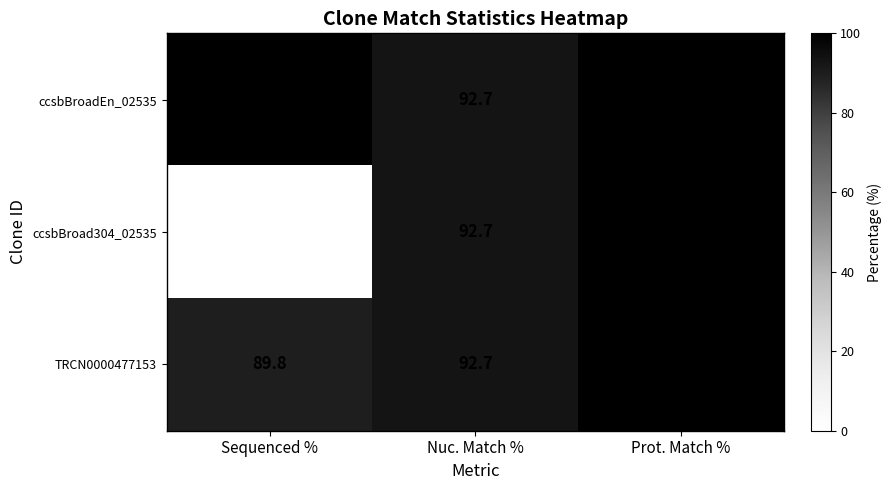

Which series has the largest total across all categories?

ccsbBroadEn_02535